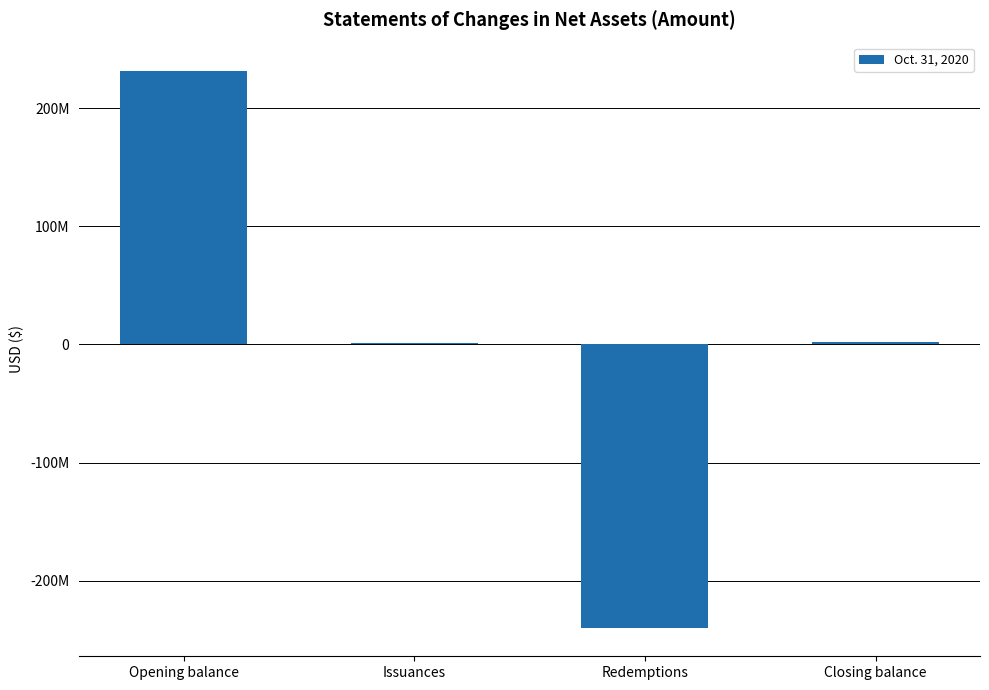

How many values exceed 1842331?

1